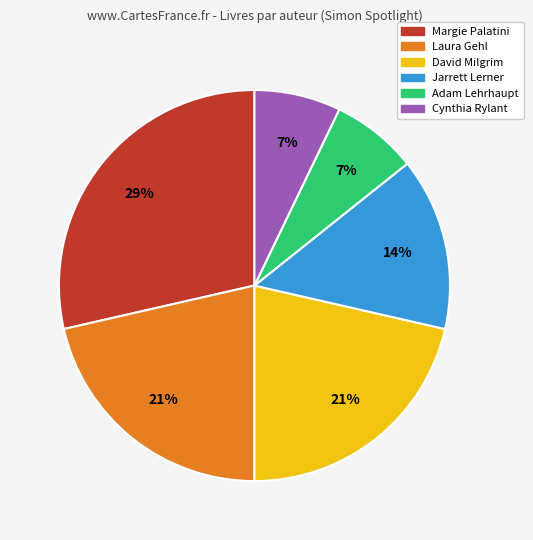

Is the sum of Laura Gehl and Cynthia Rylant greater than half?

No